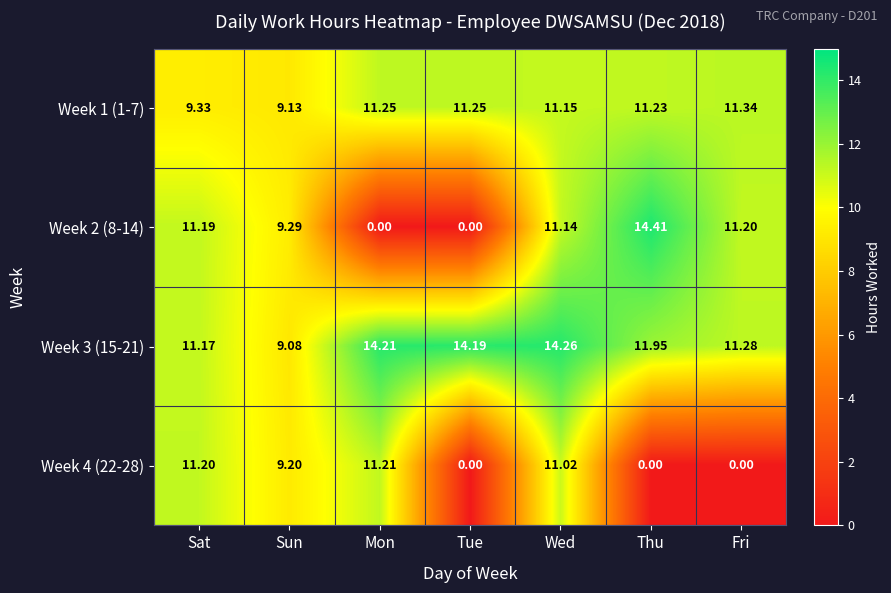

Is the value of Week 1 (1-7) at Sat greater than the value of Week 4 (22-28) at Sun?

Yes